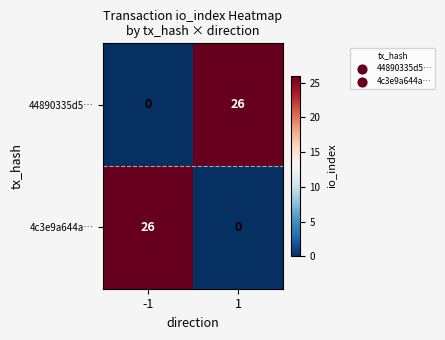

How many categories are shown in the chart?

2